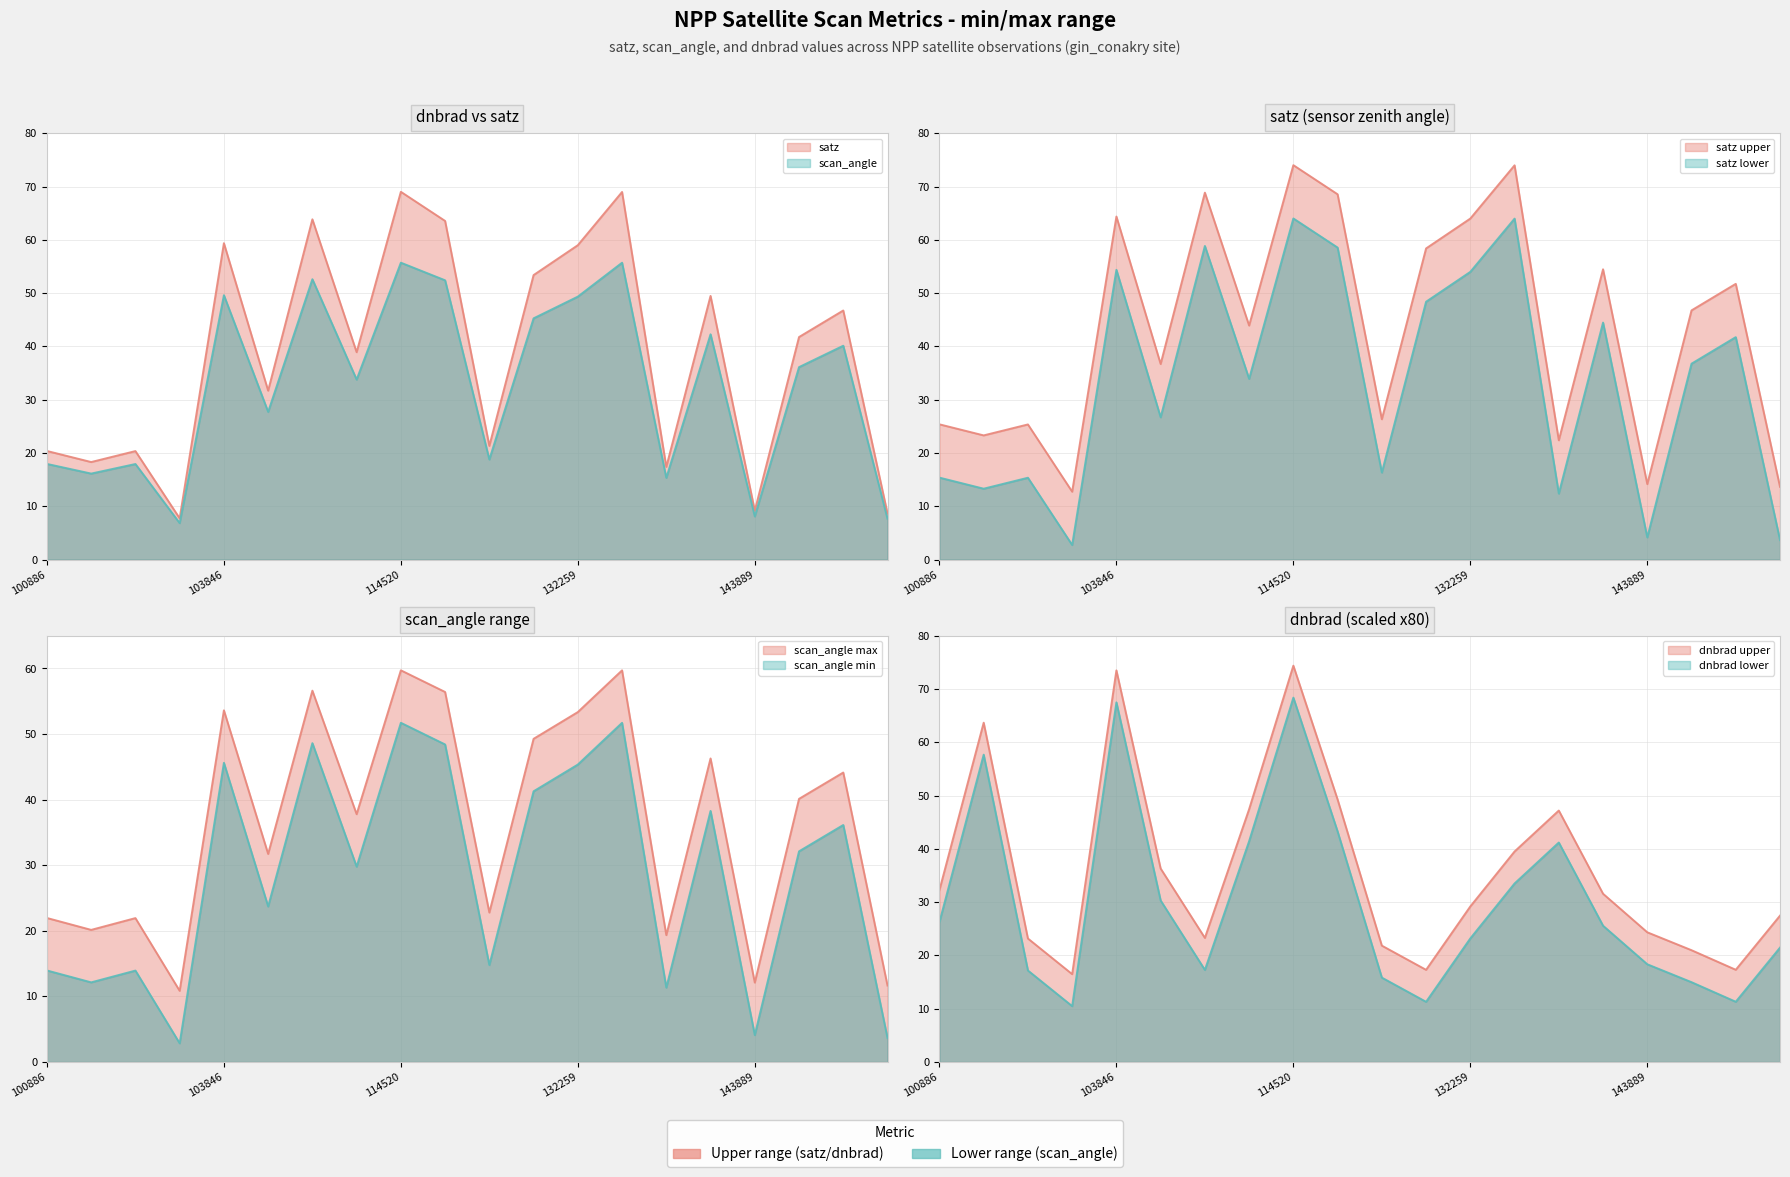

Which series changed the most between 102879 and 103484?

satz